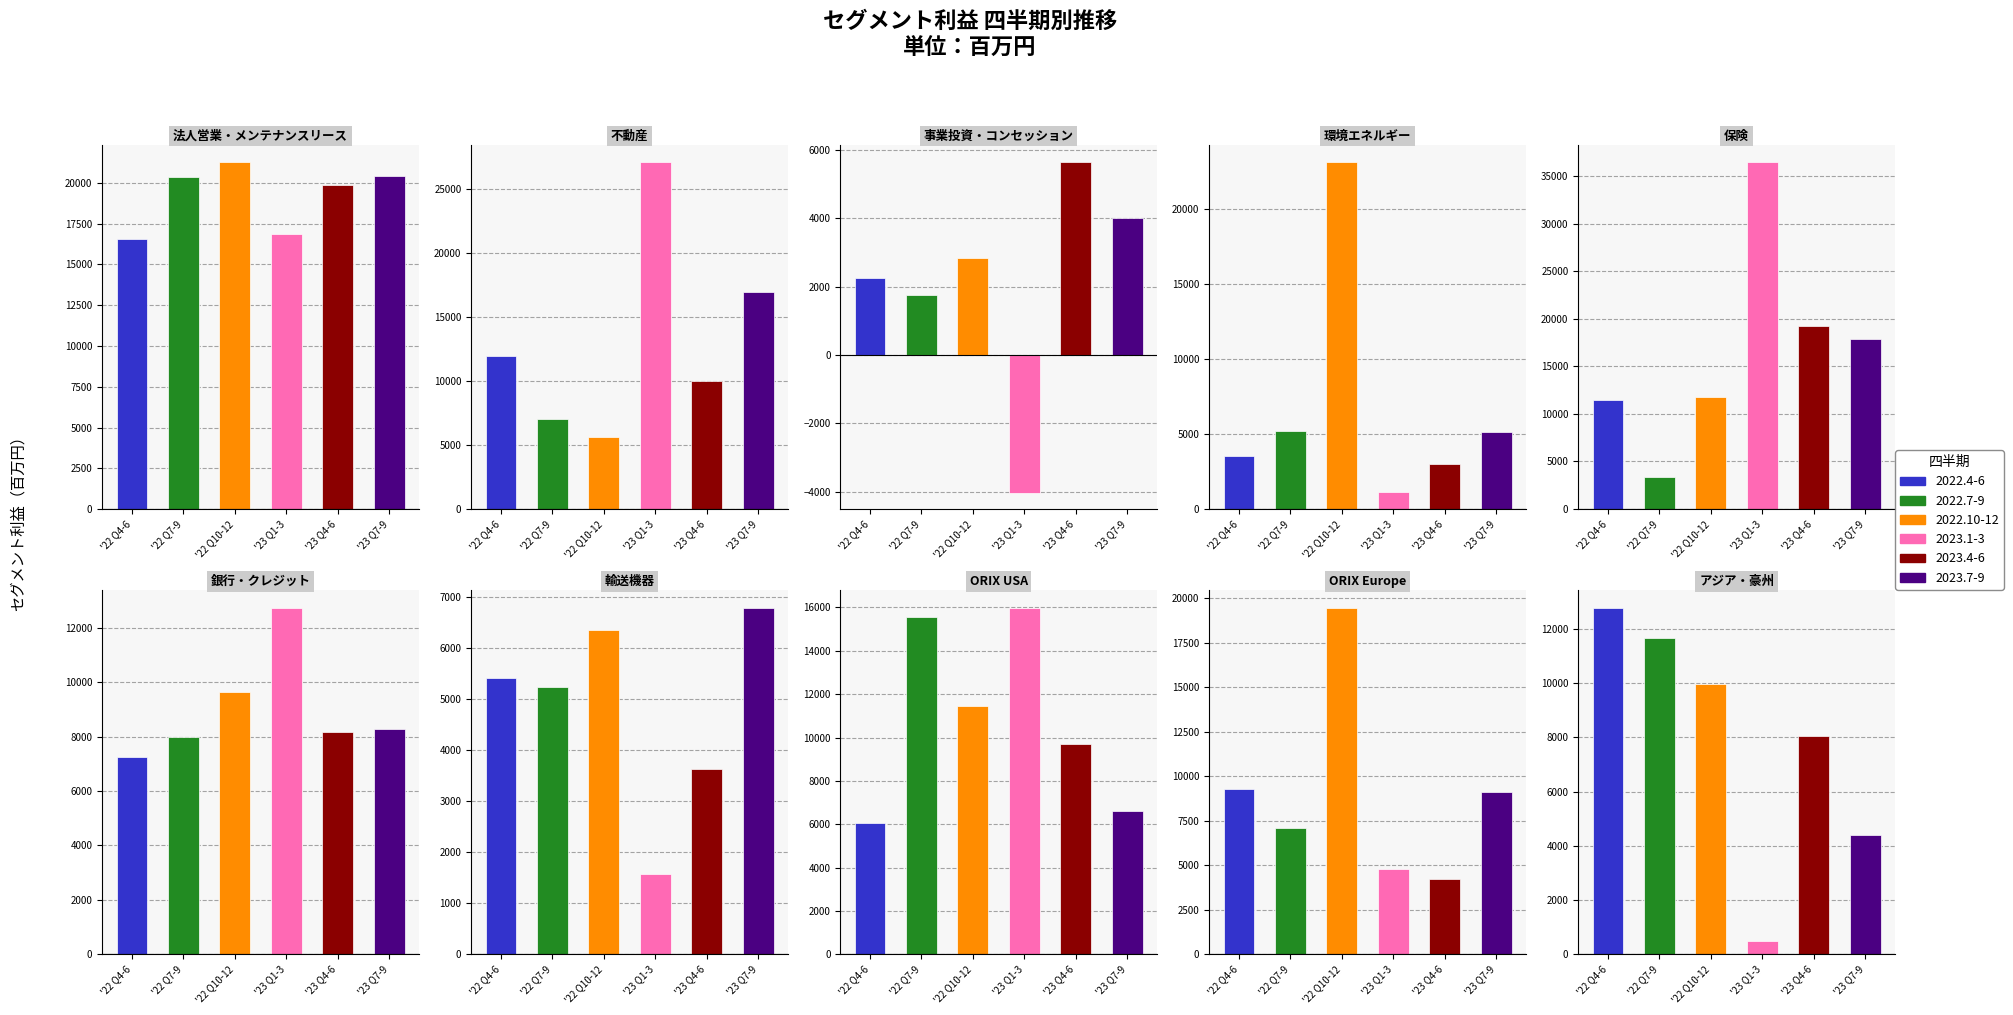

At 1, list the series in order from largest to smallest.

2023.1-3, 2023.7-9, 2022.4-6, 2023.4-6, 2022.7-9, 2022.10-12